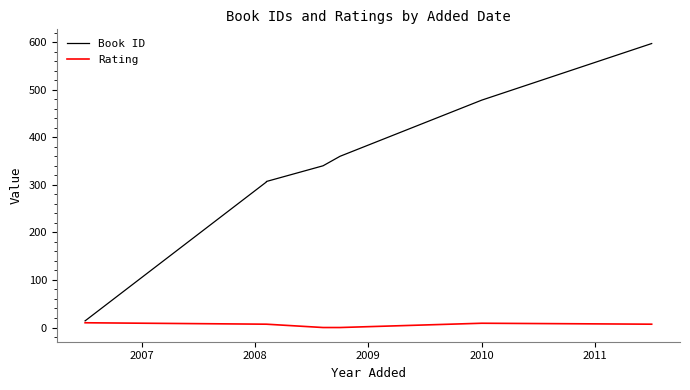

Which series has the largest total across all categories?

Book ID